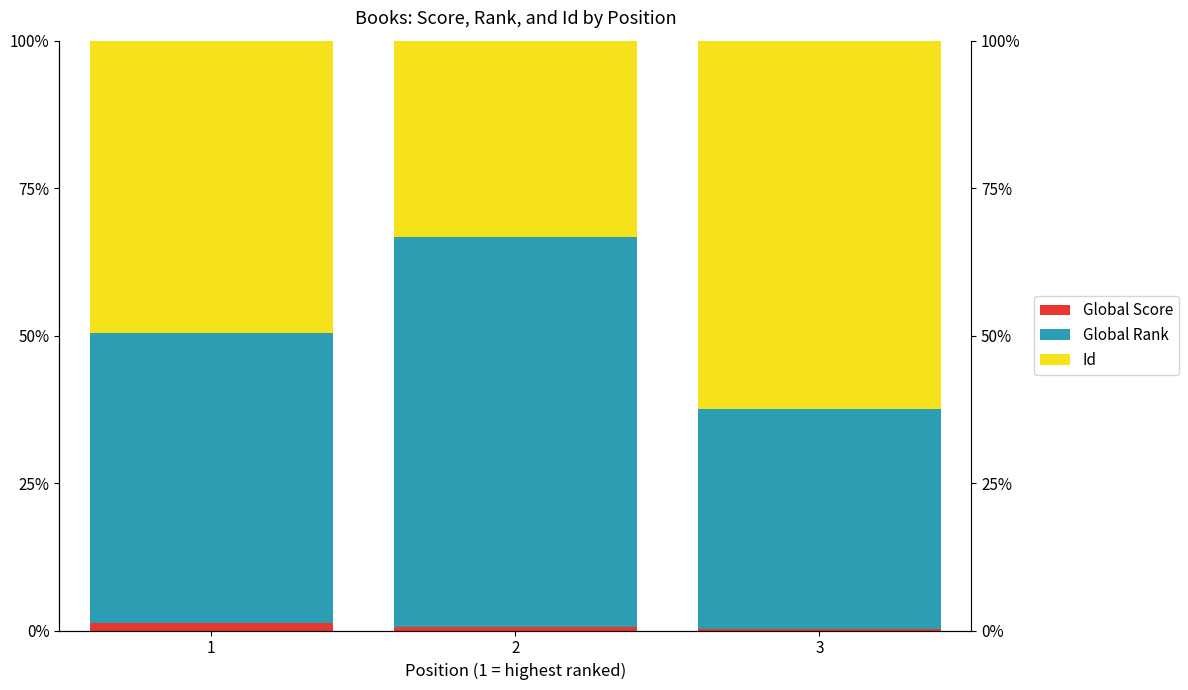

Rank the series by their maximum value, from highest to lowest.

Global Rank, Id, Global Score